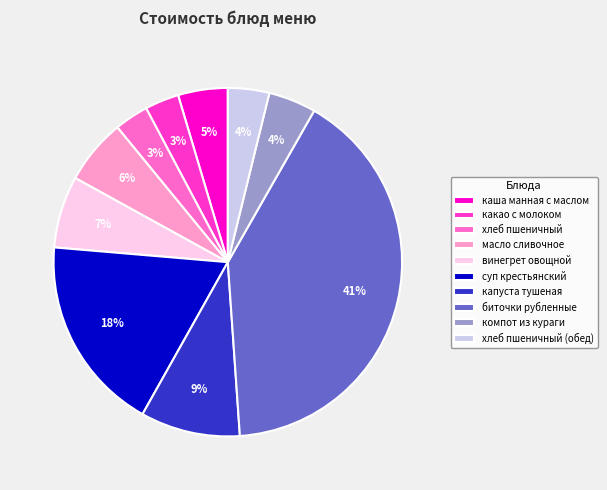

What percentage is the винегрет овощной slice, to the nearest percent?

7%